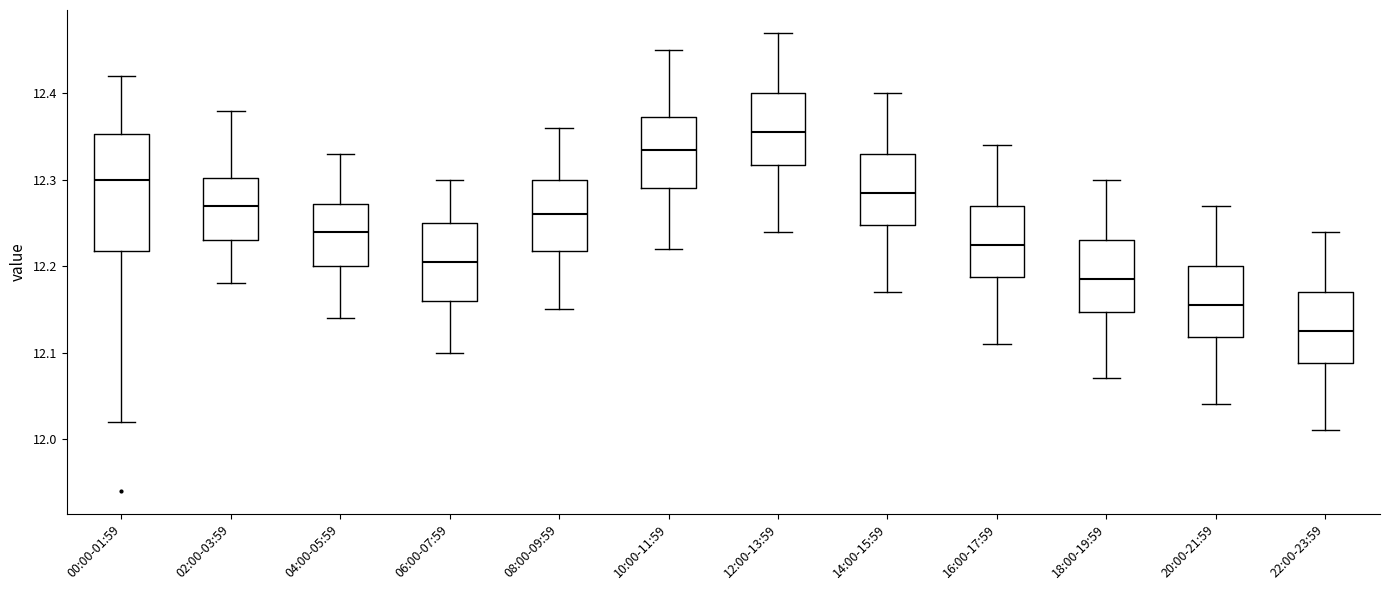

Where is the lower edge of the box for 04:00-05:59 on the y-axis? The values are not printed on the chart, so give them approximately, as read against the axis.

12.20